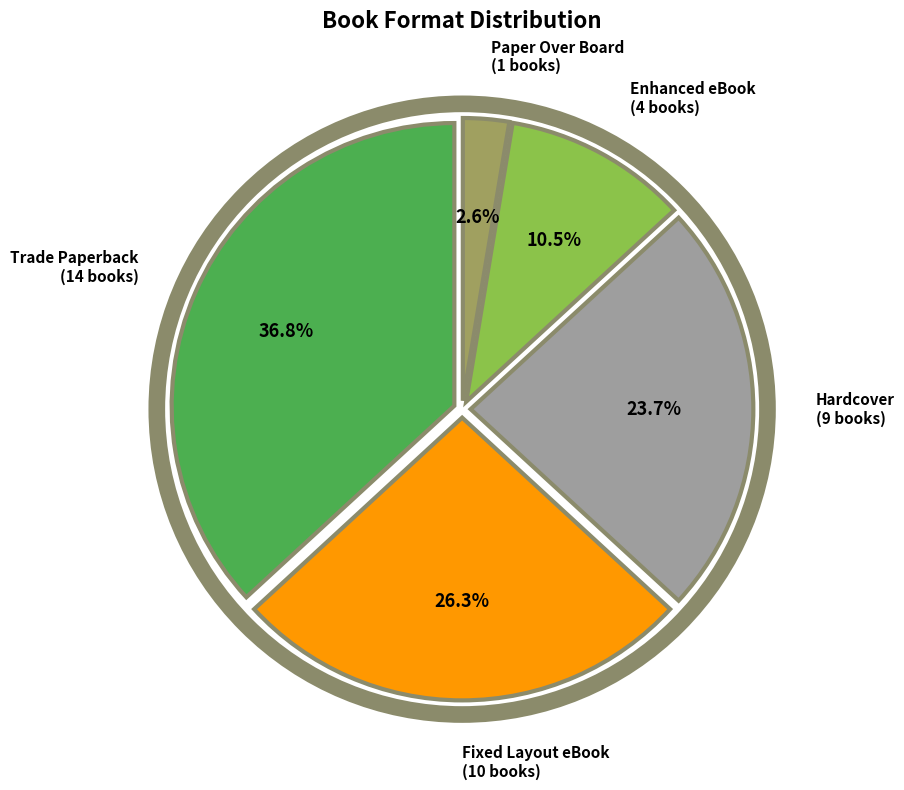

Does any single category account for the majority?

No